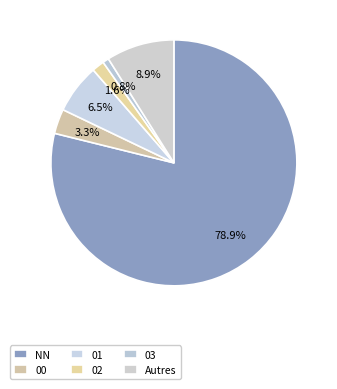

Is there any slice that represents more than half of the pie?

Yes